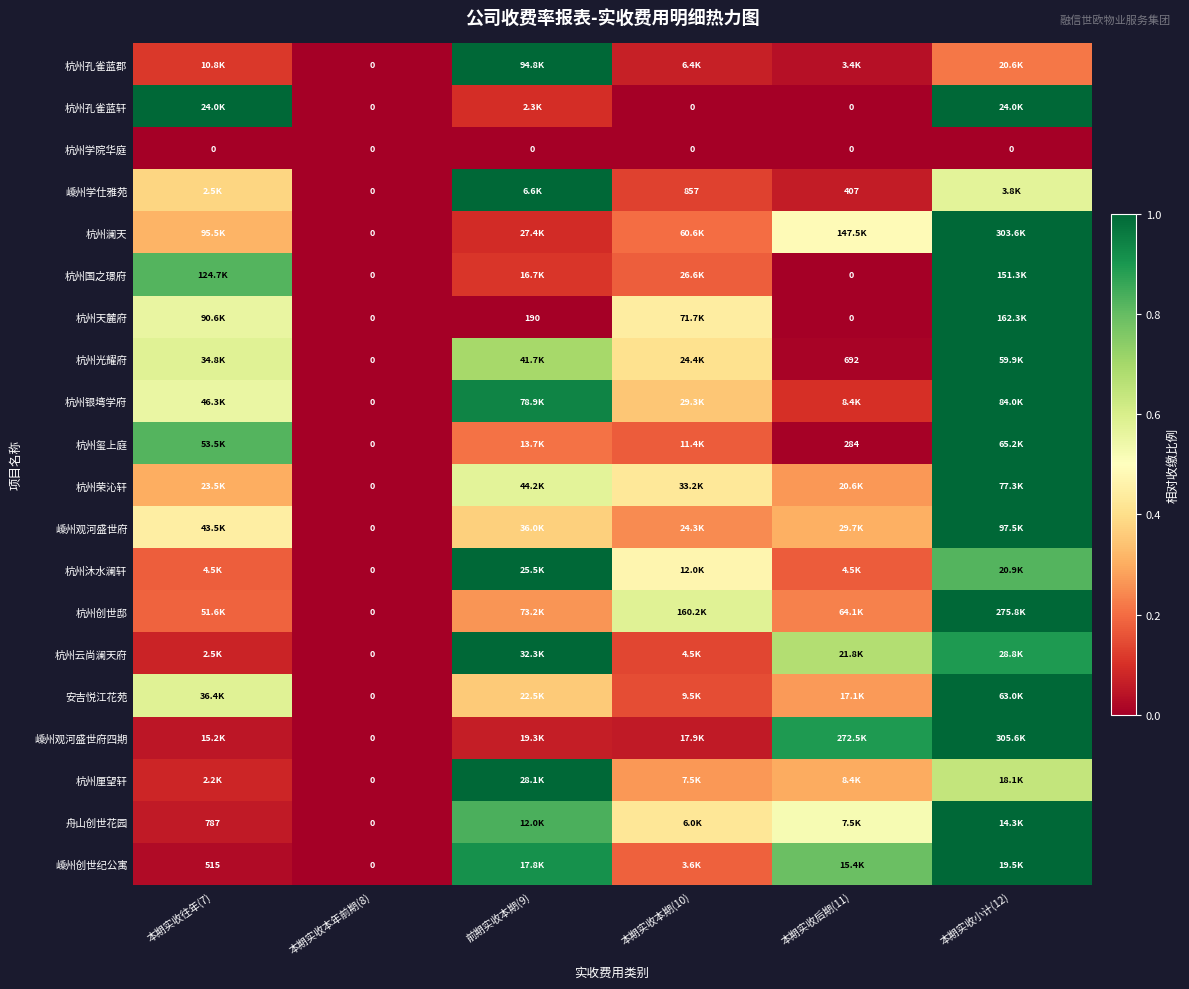

At which category does the chart reach its minimum across all series?

本期实收本年前期(8)